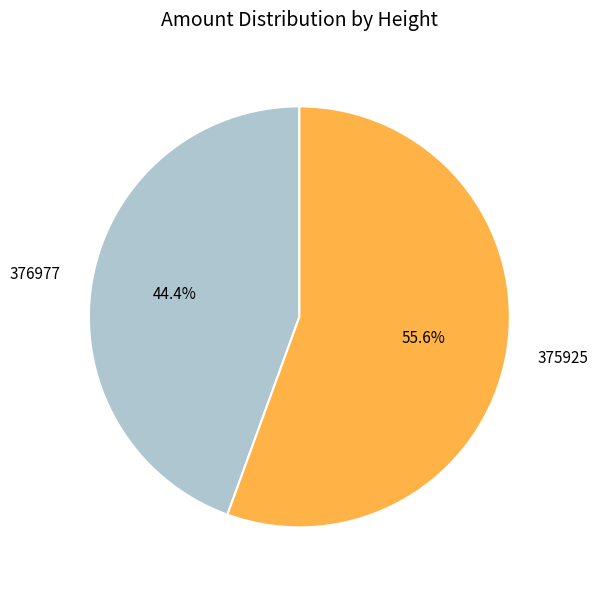

To the nearest percent, what percentage of the pie is 376977?

44%